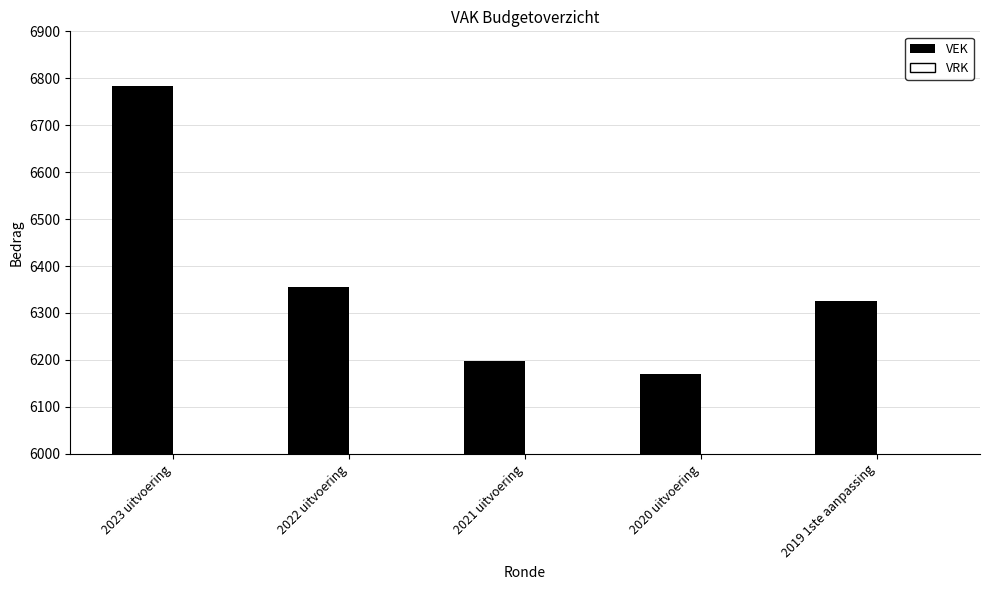

Reading left to right, what are all the values shown in this chart?

6784	6355	6197	6169	6326